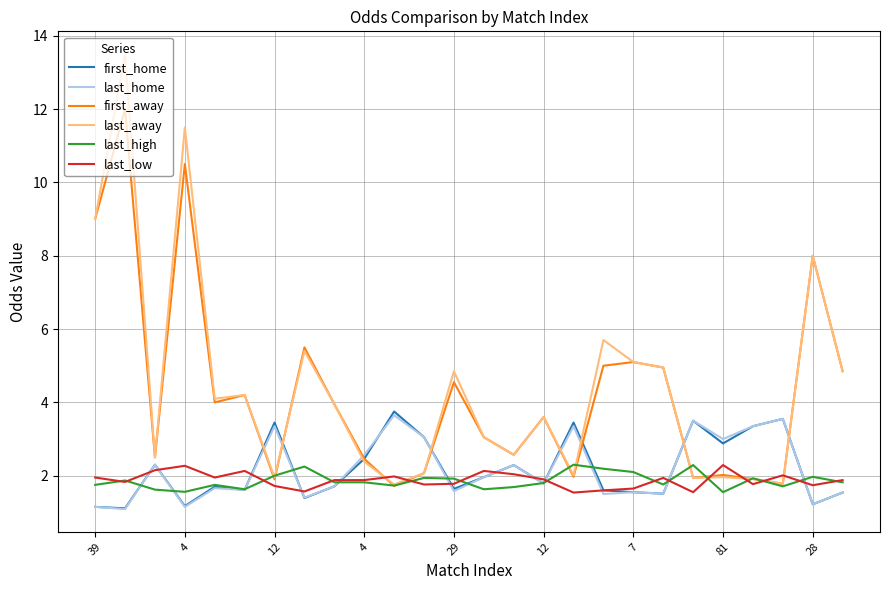

Which series has the largest range (max minus min)?

last_away